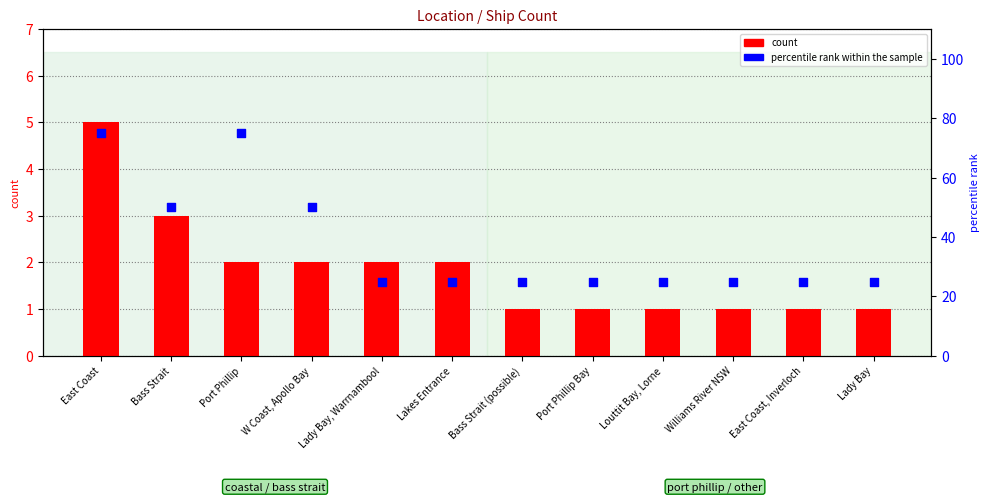

Is the value of count at East Coast, Inverloch greater than the value of percentile rank within the sample at Williams River NSW?

No